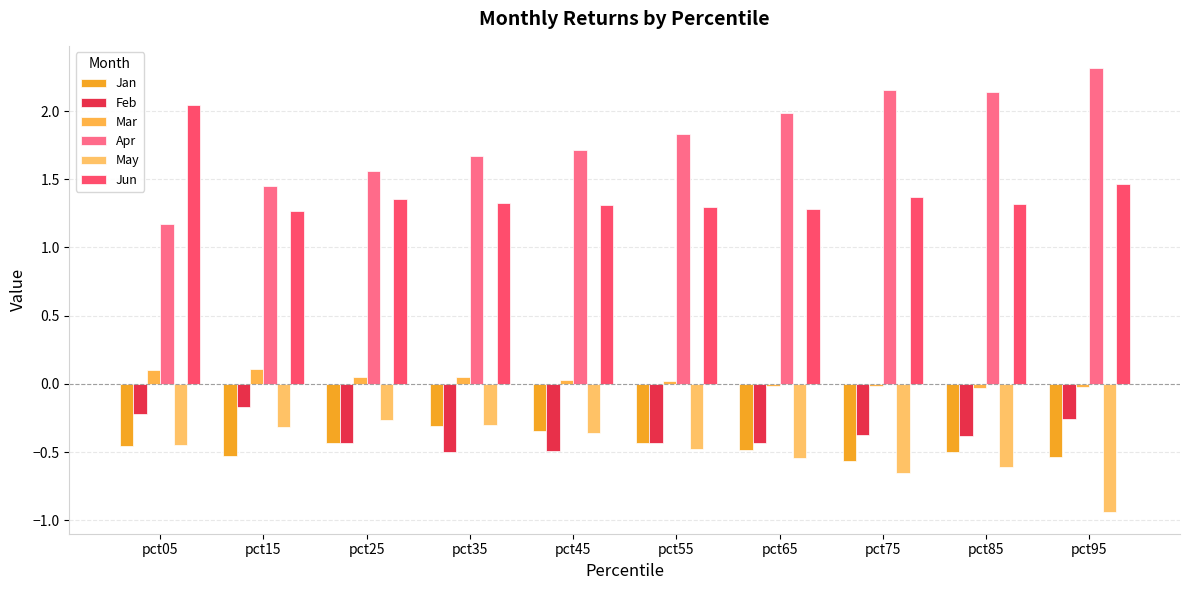

Rank the series by their maximum value, from lowest to highest.

Jan, May, Feb, Mar, Jun, Apr